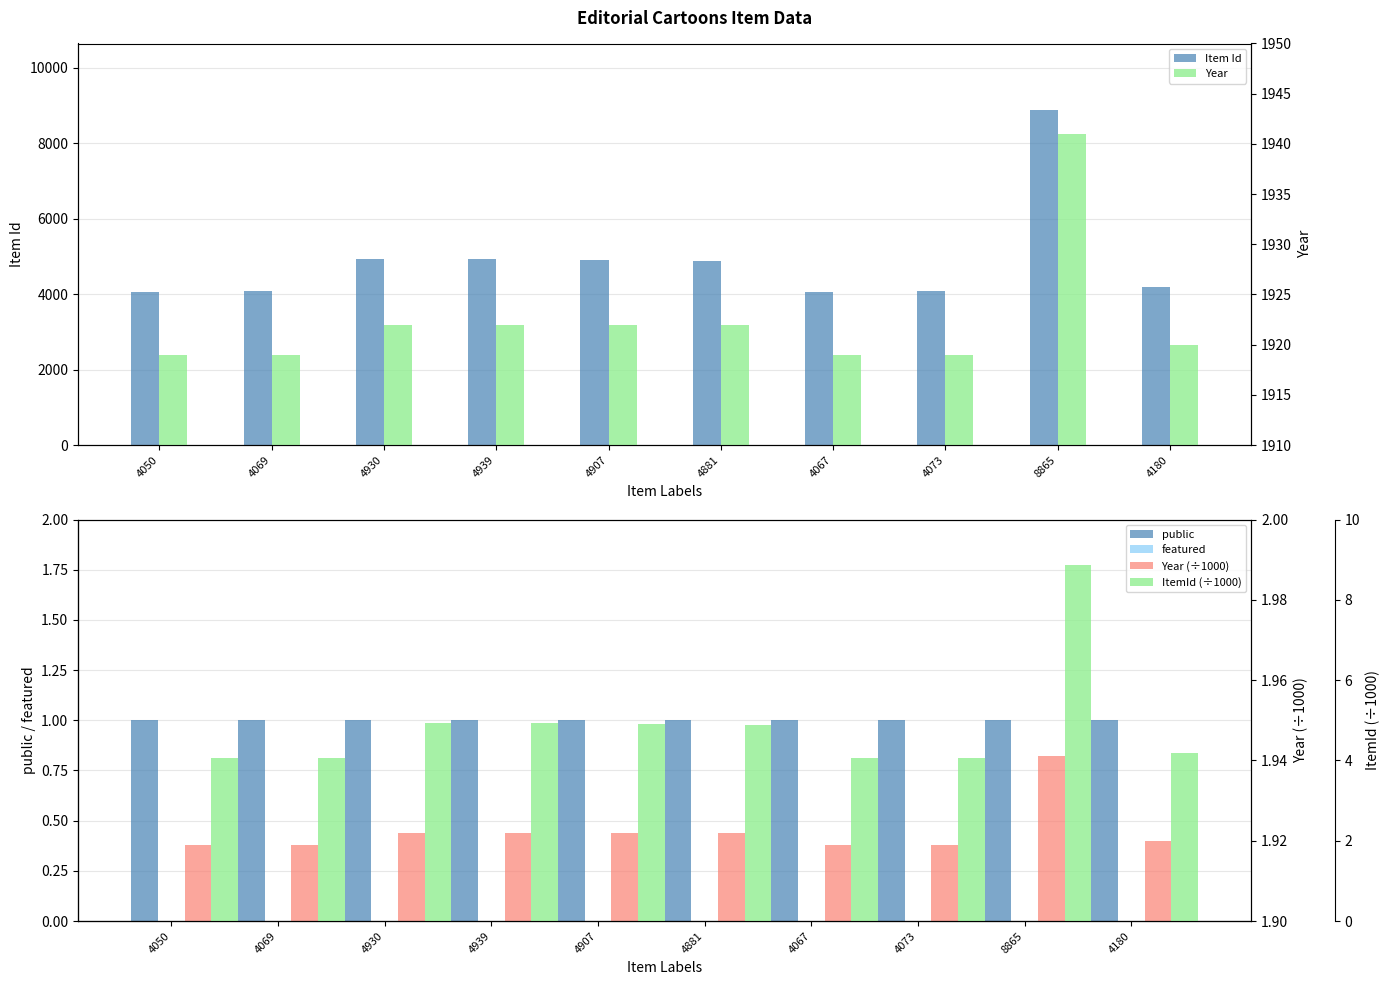

What position from the right is 8865?

2